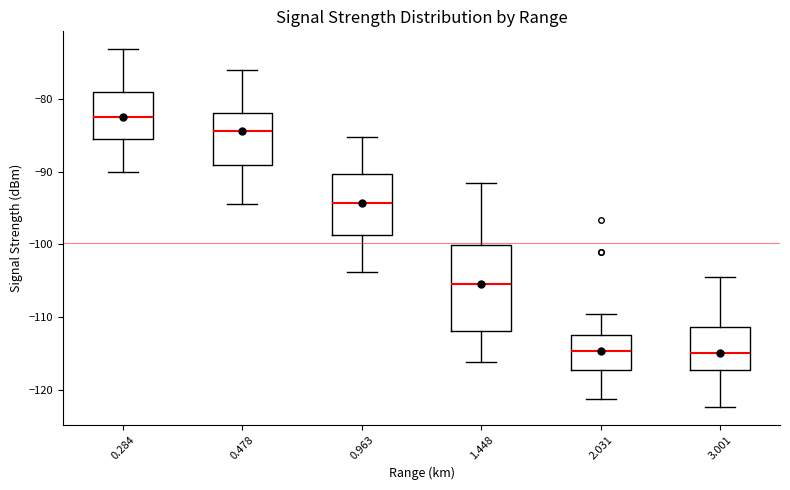

Reading left to right, transcribe this box plot: for each box, give where its median line is, the range the box spans, and where its two whiskers end, as read against the y-axis. The values are not printed on the chart, so give them approximately, as read against the axis.

0.284: median -83, box -86 to -79, whiskers -90 to -73
0.478: median -84, box -89 to -82, whiskers -94 to -76
0.963: median -94, box -99 to -90, whiskers -104 to -85
1.448: median -105, box -112 to -100, whiskers -116 to -92
2.031: median -115, box -117 to -112, whiskers -121 to -110
3.001: median -115, box -117 to -111, whiskers -122 to -104